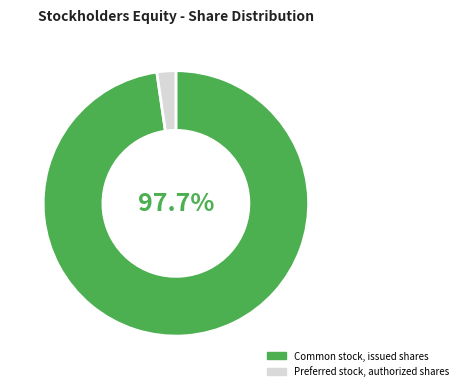

To the nearest percent, what percentage of the pie is Common stock, issued shares?

98%